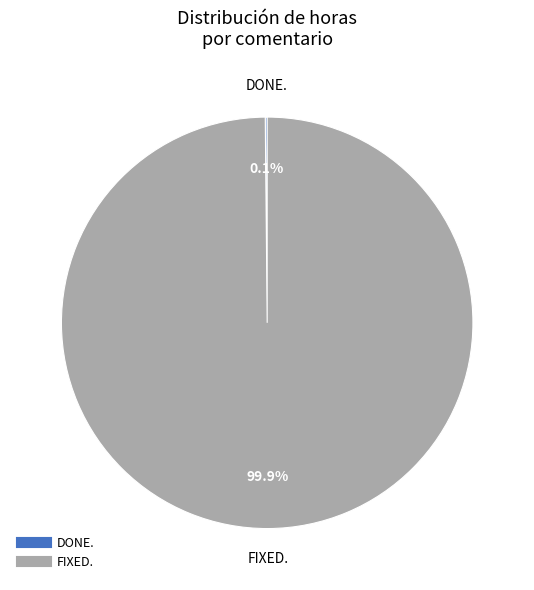

Which slice is the largest?

FIXED.